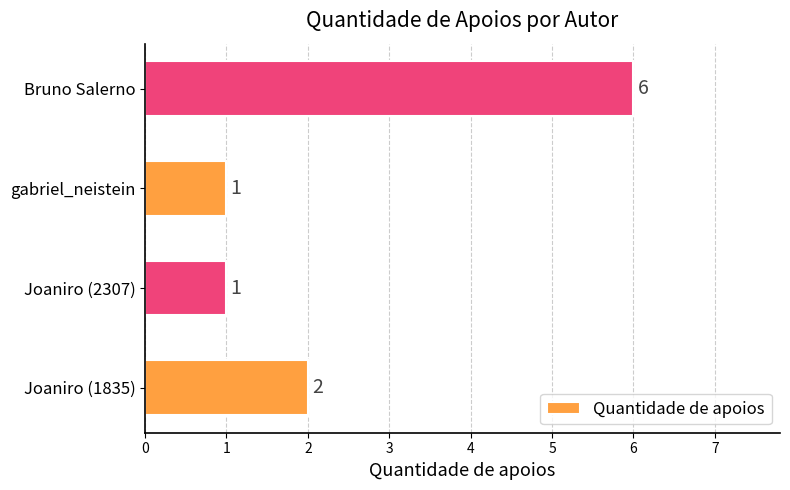

The chart shows a value of 2 at Joaniro (1835). True or false?

True